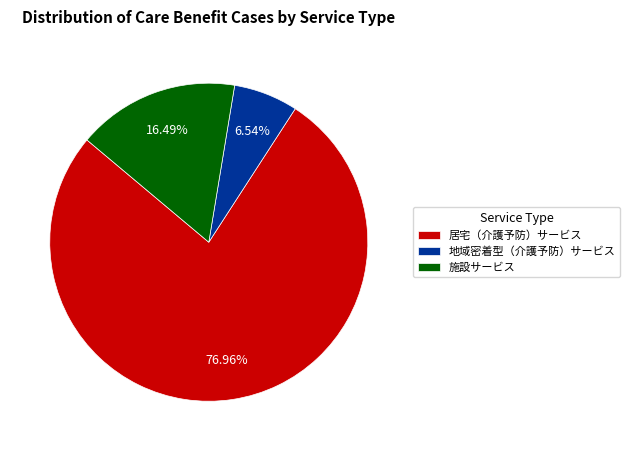

Do 居宅（介護予防）サービス and 地域密着型（介護予防）サービス together represent more than half of the pie?

Yes